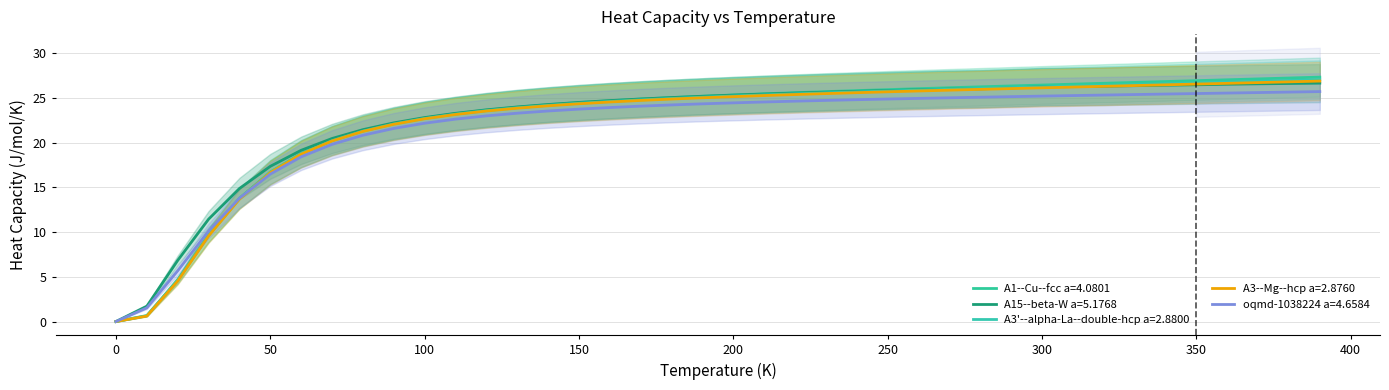

What is the difference between the maximum and second lowest values in the A3'--alpha-La--double-hcp a=2.8800 series?

26.4